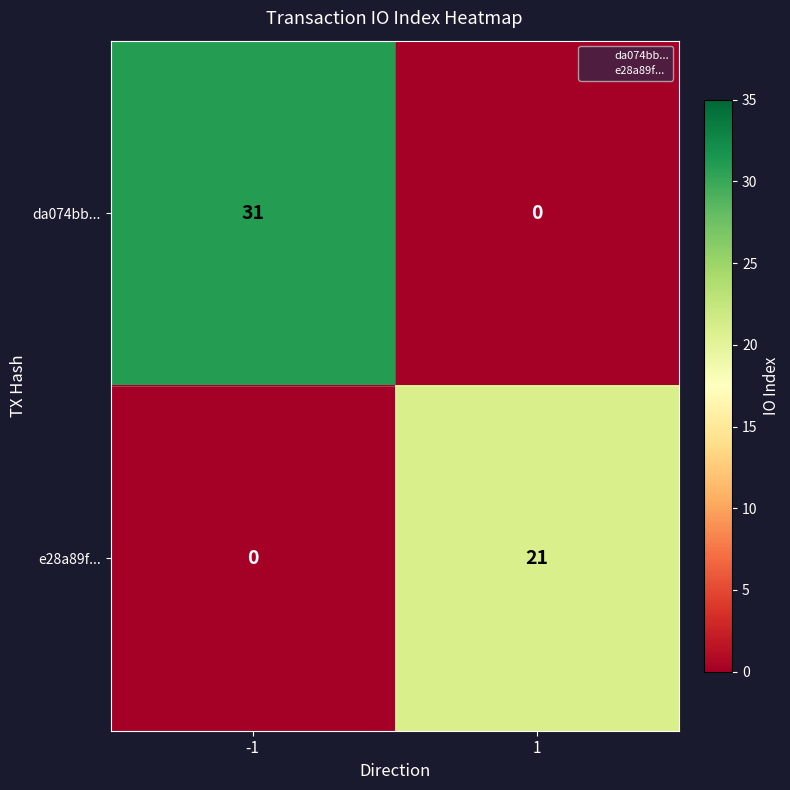

What is the total value across all series at 1?

21